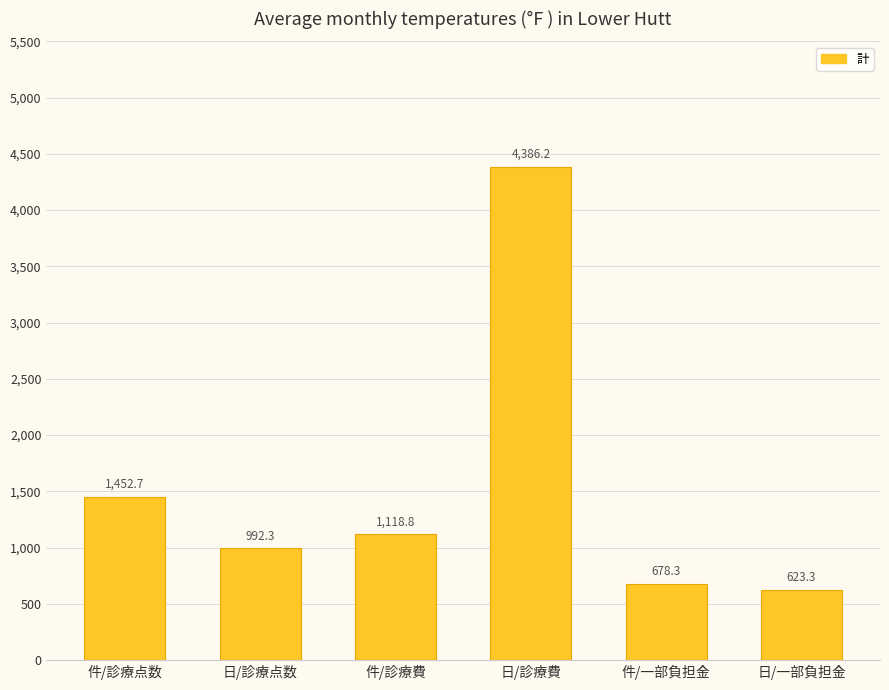

List the labels in order of value, smallest first.

日/一部負担金, 件/一部負担金, 日/診療点数, 件/診療費, 件/診療点数, 日/診療費